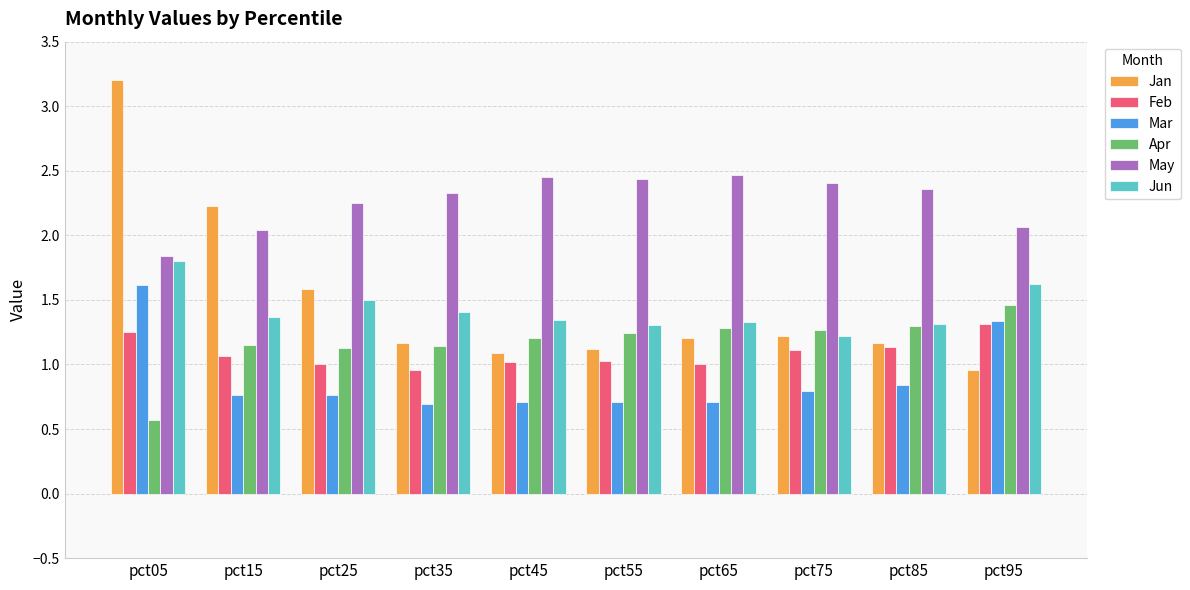

What is the sum of the Feb values at pct85 and pct25?

2.1